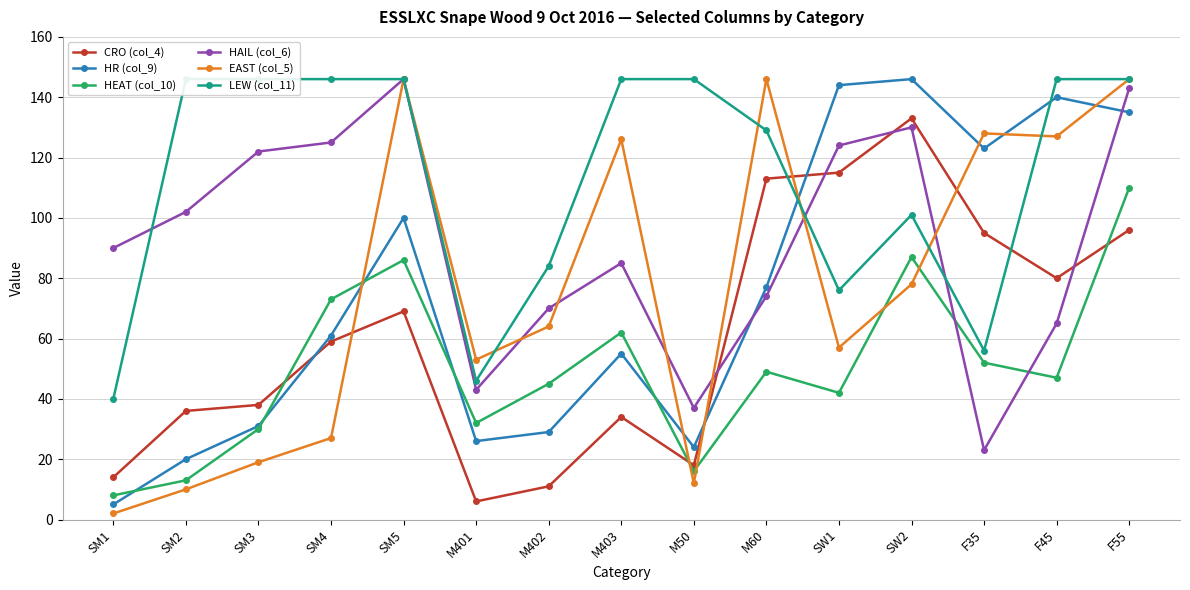

How many lines are shown in the chart?

6